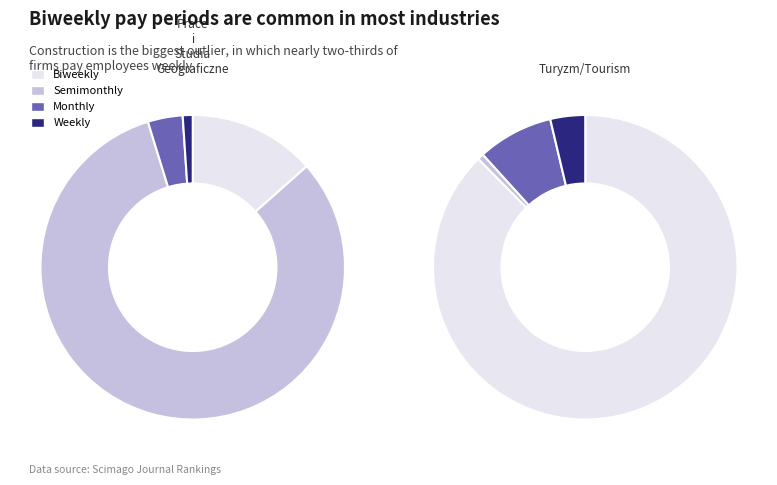

True or false: Prace i Studia Geograficzne accounts for 66% of the total.

False